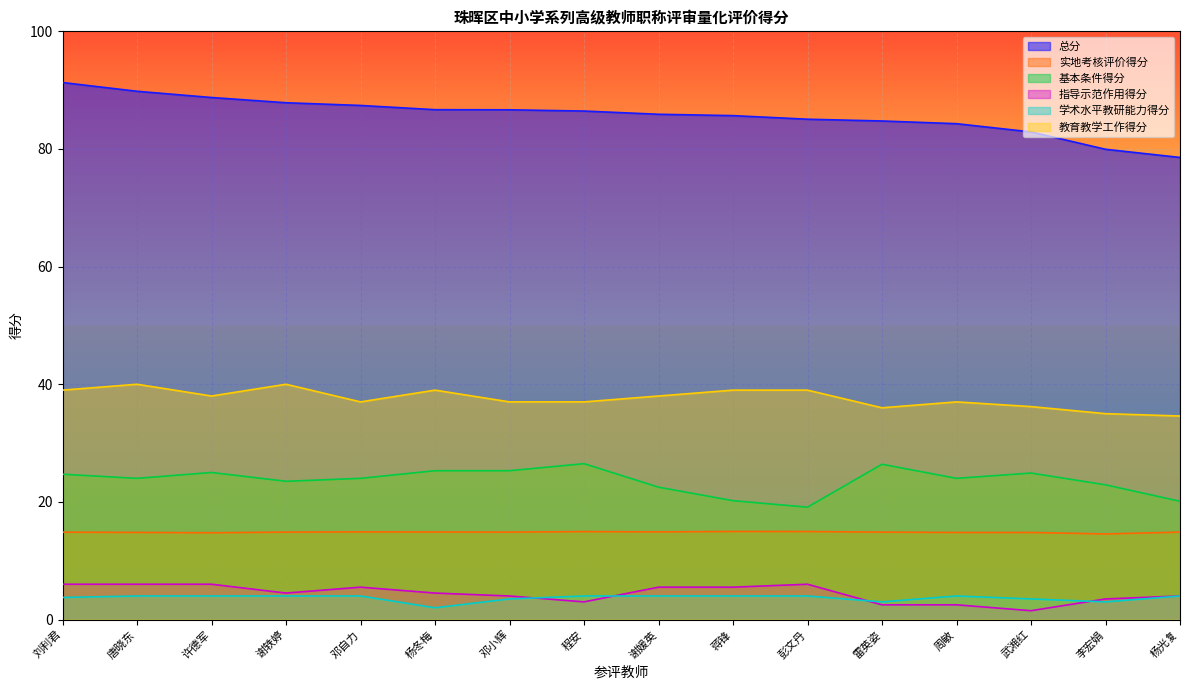

At which label does 总分 first exceed 86?

刘利君